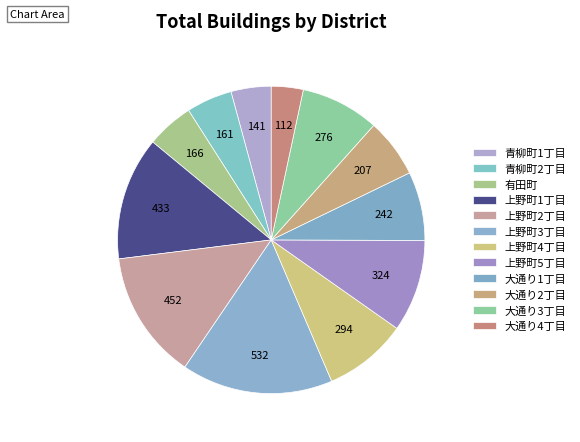

Which category has the smallest portion of the pie?

大通り4丁目